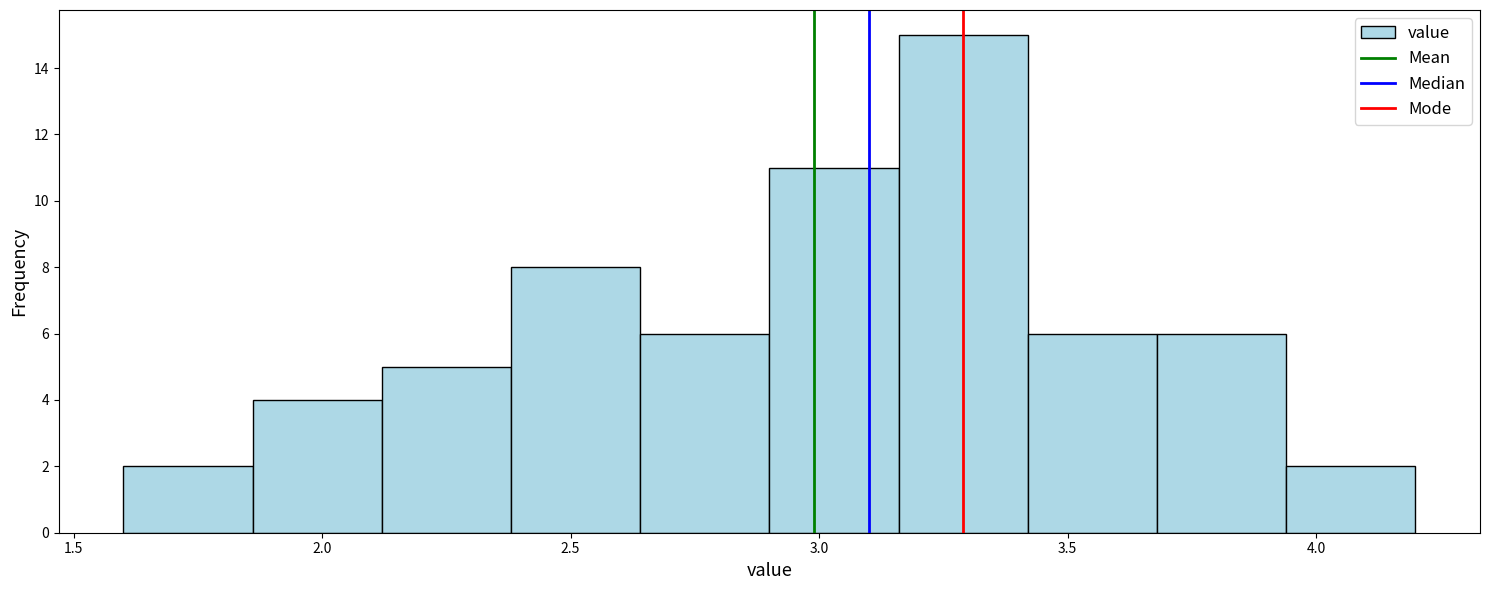

Reading left to right, transcribe this chart: for each bar, give the range it covers on the x-axis and its height. Neither the bar edges nor the heights are printed on the chart, so give them approximately, as read against the axes.

1.60 to 1.86: 2
1.86 to 2.12: 4
2.12 to 2.38: 5
2.38 to 2.64: 8
2.64 to 2.90: 6
2.90 to 3.16: 11
3.16 to 3.42: 15
3.42 to 3.68: 6
3.68 to 3.94: 6
3.94 to 4.20: 2